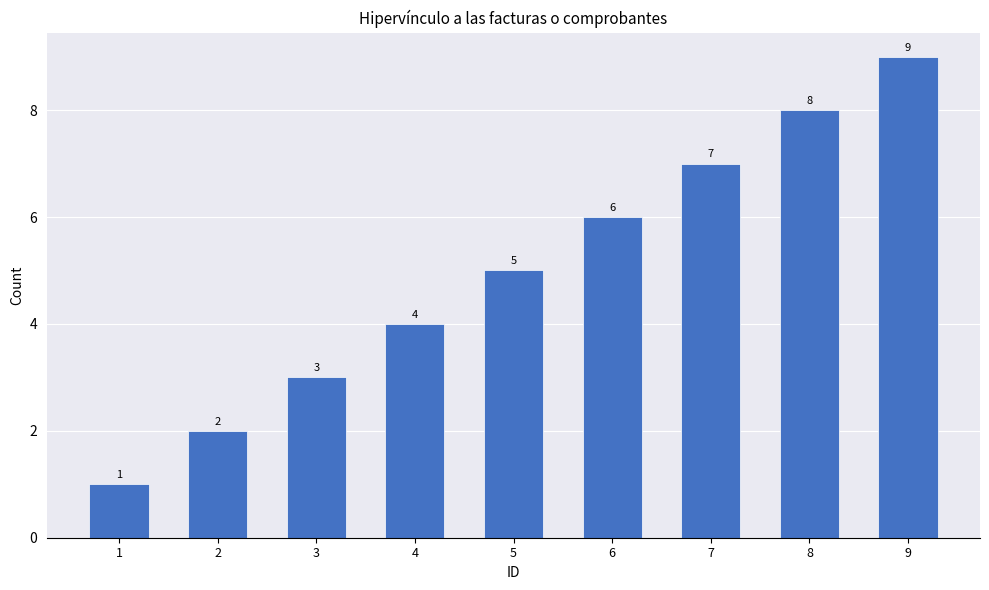

Reading left to right, list all the values displayed in this chart.

1=1	2=2	3=3	4=4	5=5	6=6	7=7	8=8	9=9